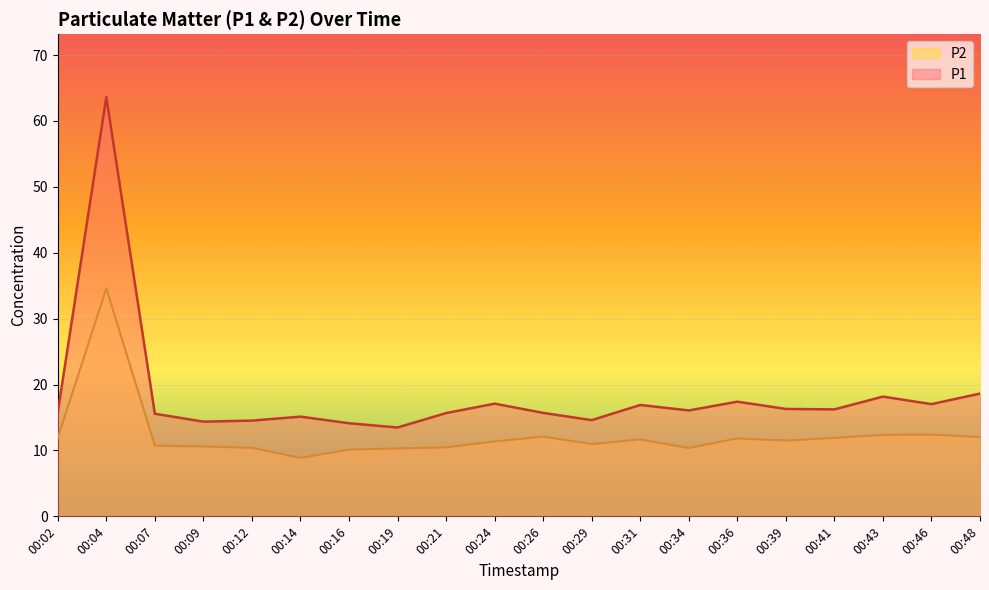

True or false: P2 and P1 cross at least once.

False